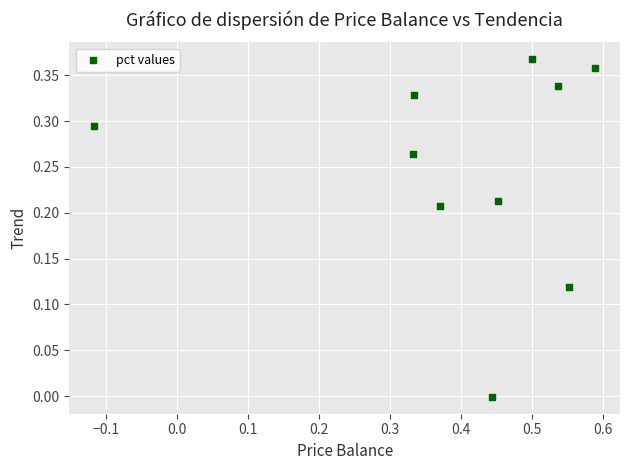

What is the range of X values (max minus min)?

0.7